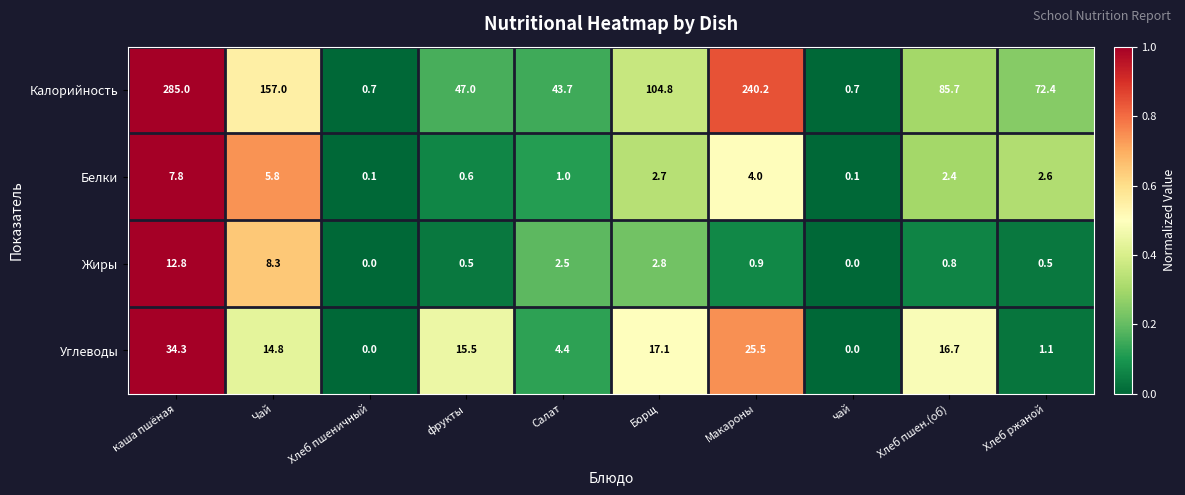

At which category is the sum across all series the highest?

каша пшёная